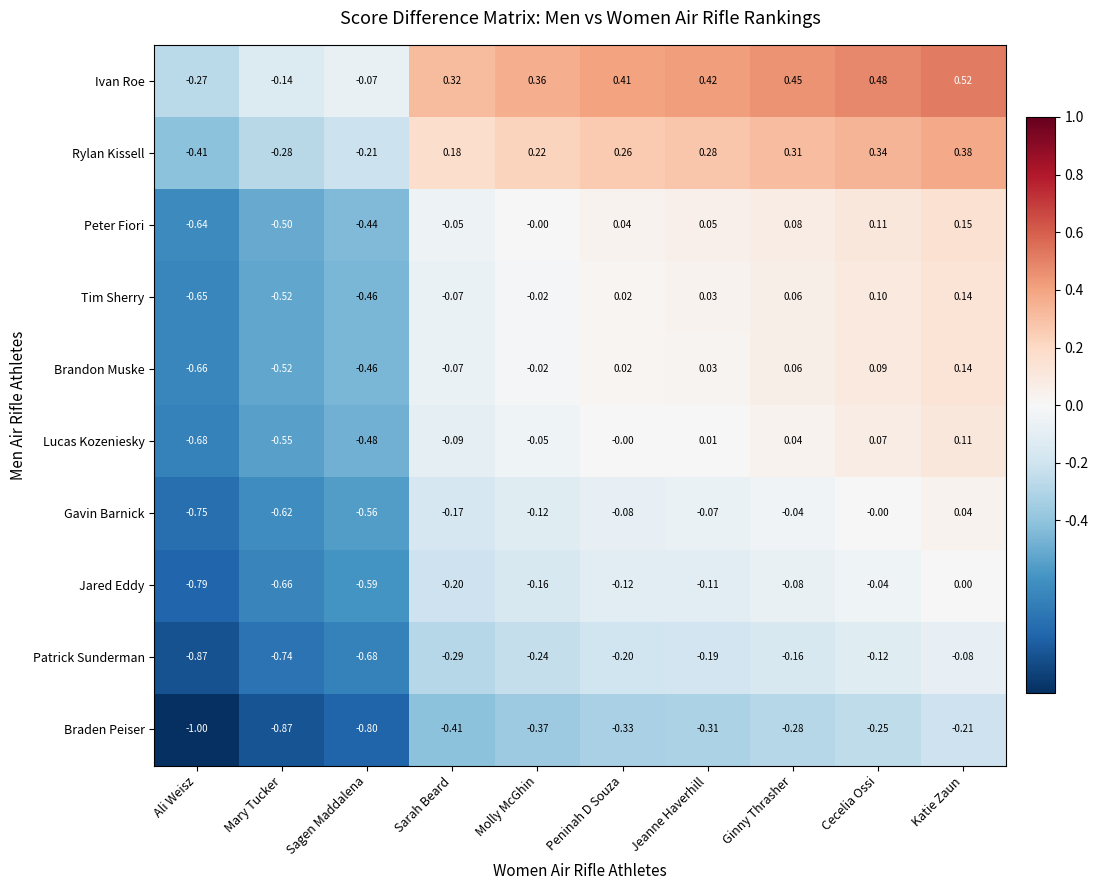

At which label does Rylan Kissell first exceed 0?

Sarah Beard